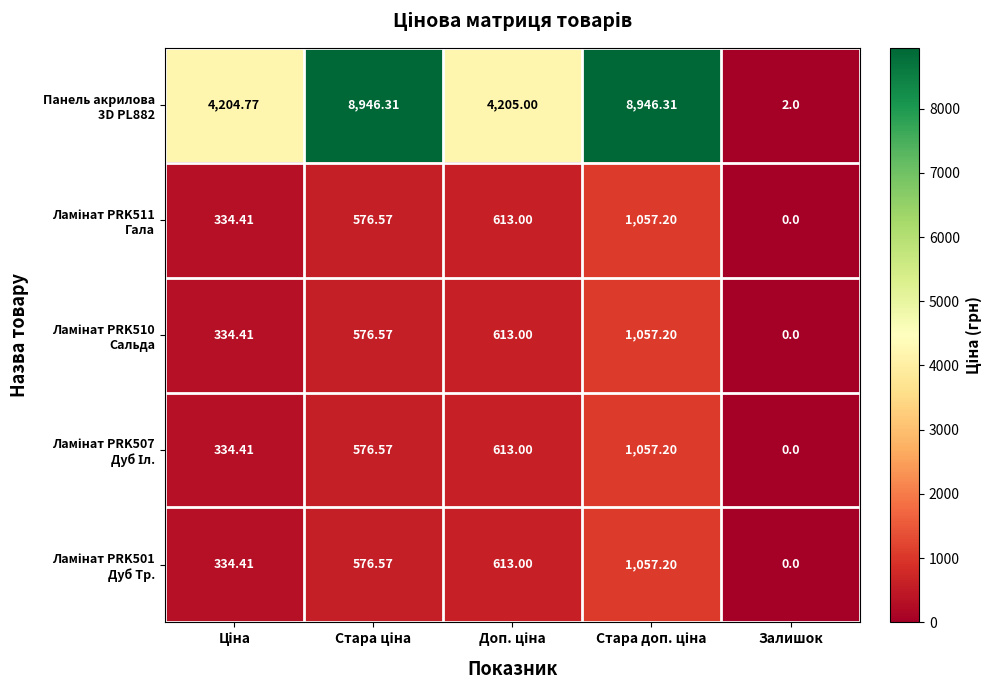

At which category does the chart reach its minimum across all series?

Залишок